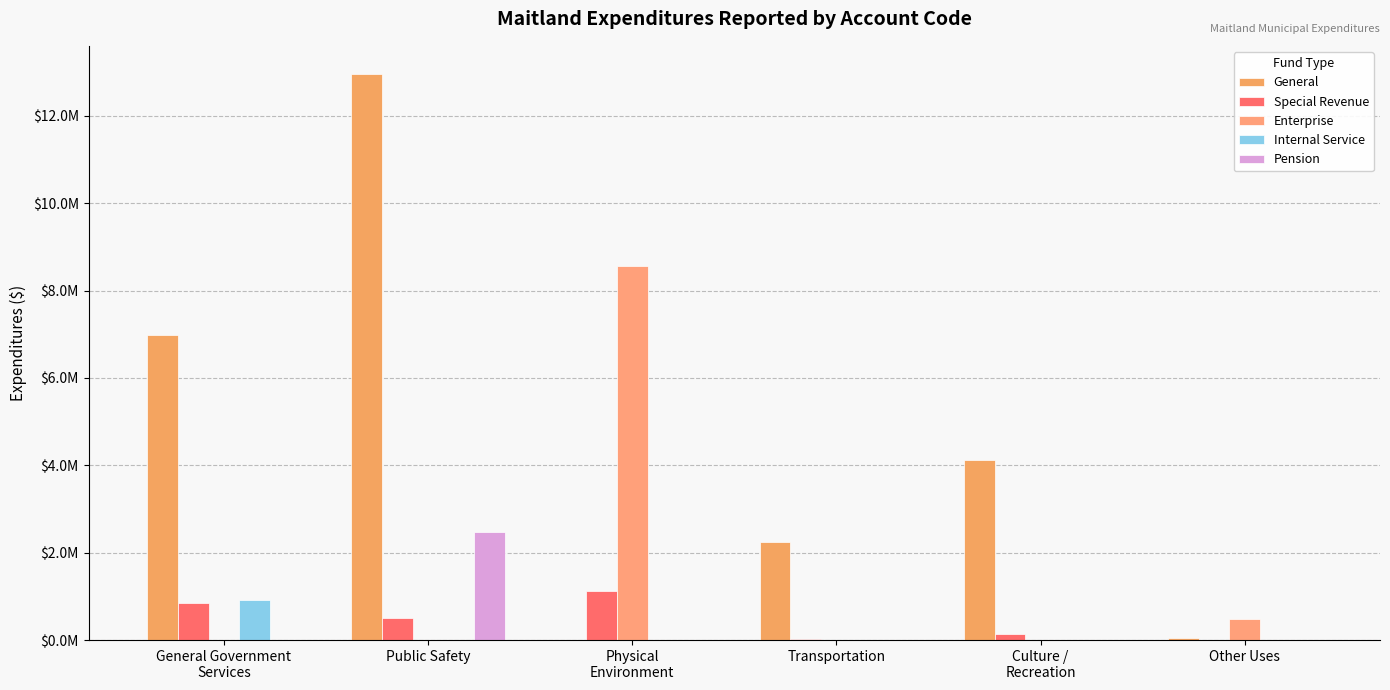

At which category is the sum across all series the highest?

Public Safety